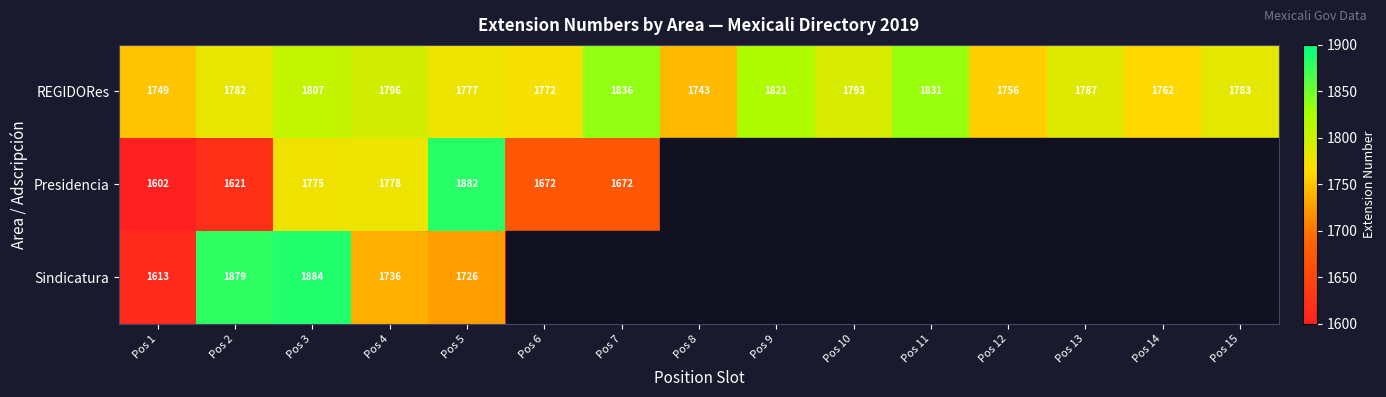

What is the approximate value of REGIDORes at Pos 9?

1821